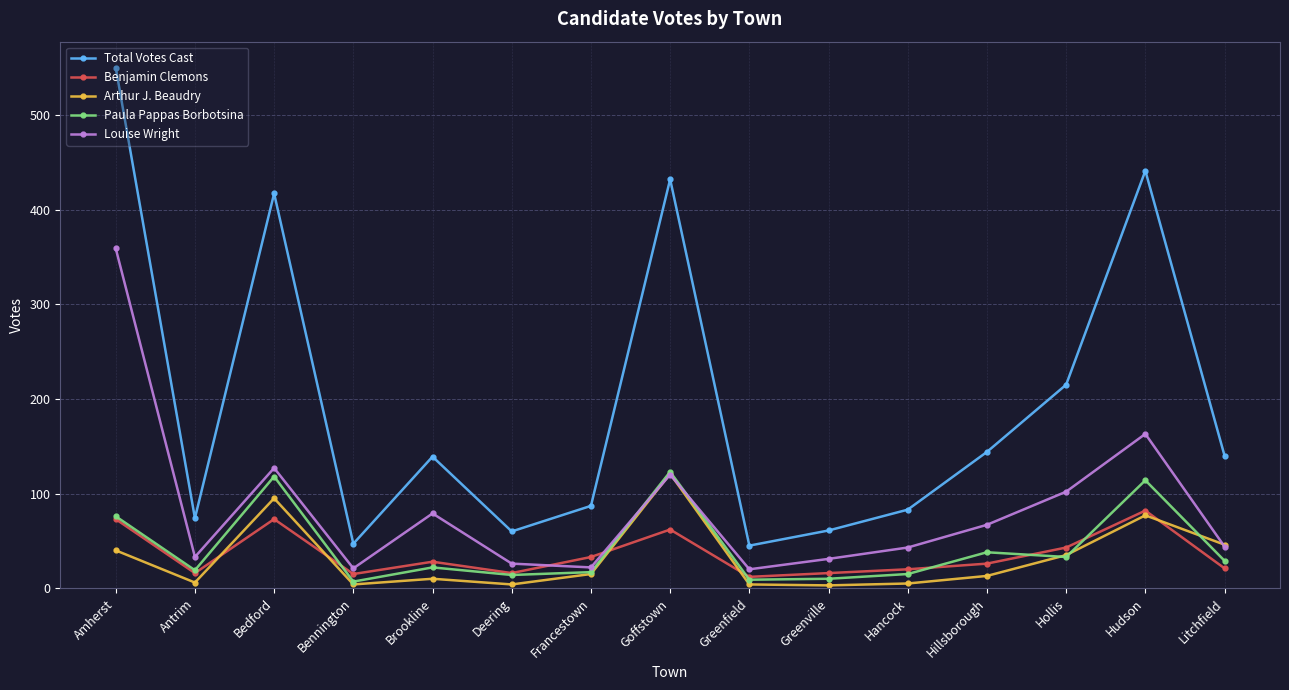

True or false: Louise Wright has more than 2 points higher than both neighbors.

True